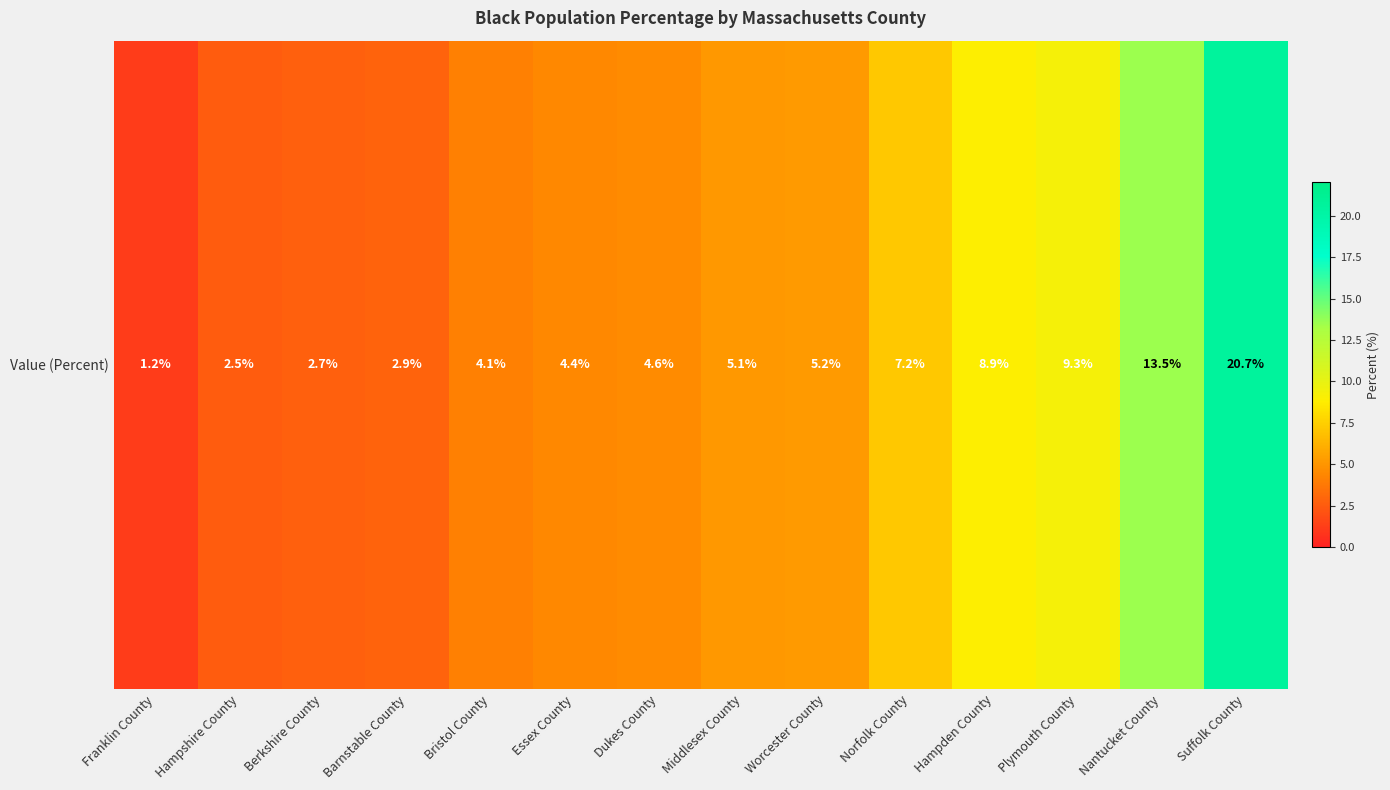

What is the sum of the values at Middlesex County and Norfolk County?

12.3